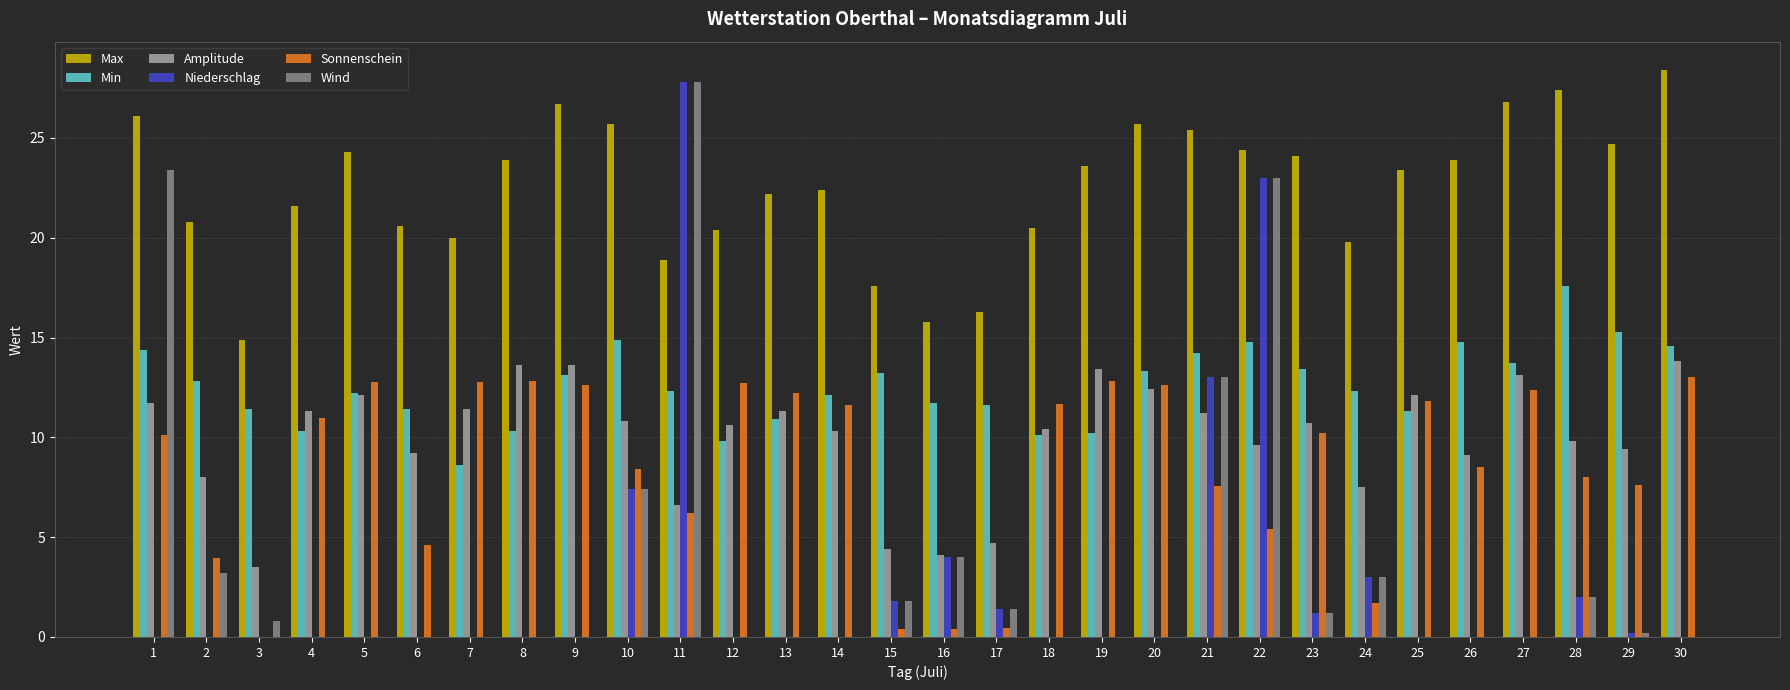

What is the maximum value for Max?

28.4